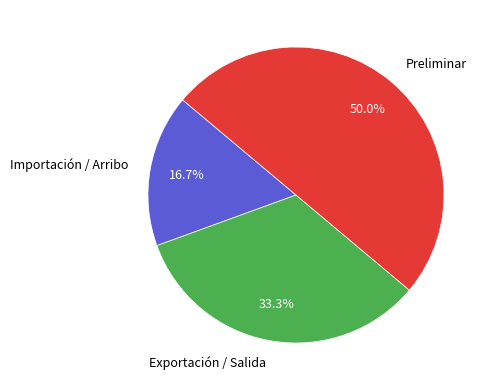

To the nearest percent, what portion does Importación / Arribo represent?

17%